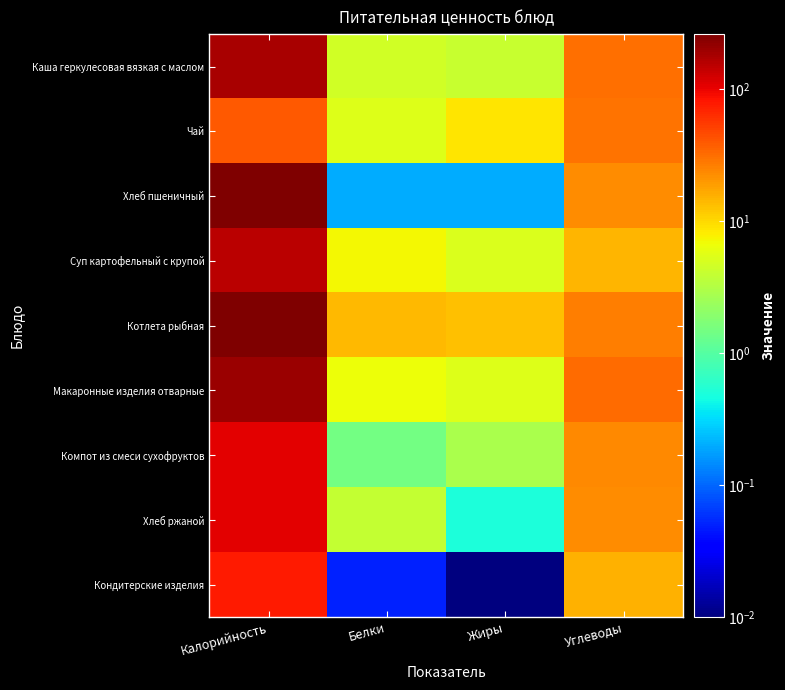

At which category is the sum across all series the highest?

Калорийность